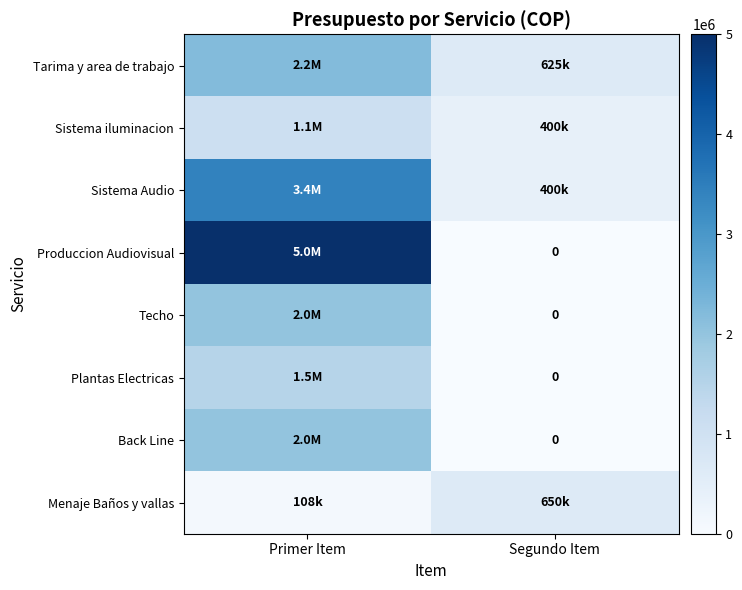

What is the total value across all series at Primer Item?

17288000